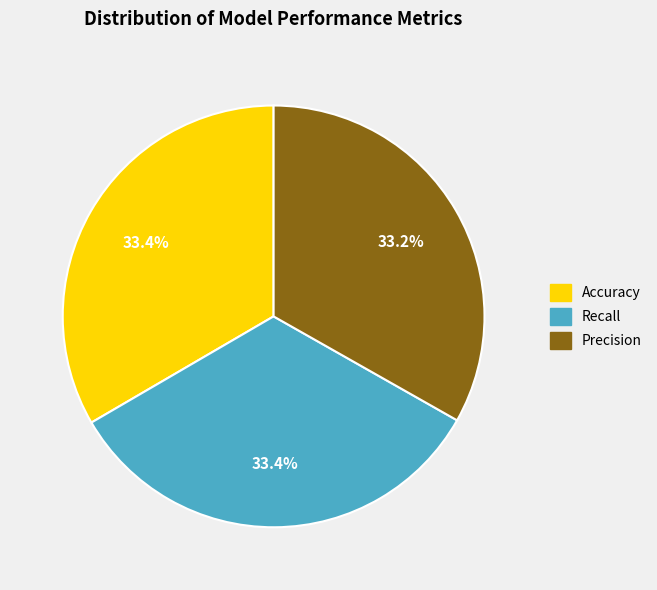

Does Accuracy represent more than half of the total?

No